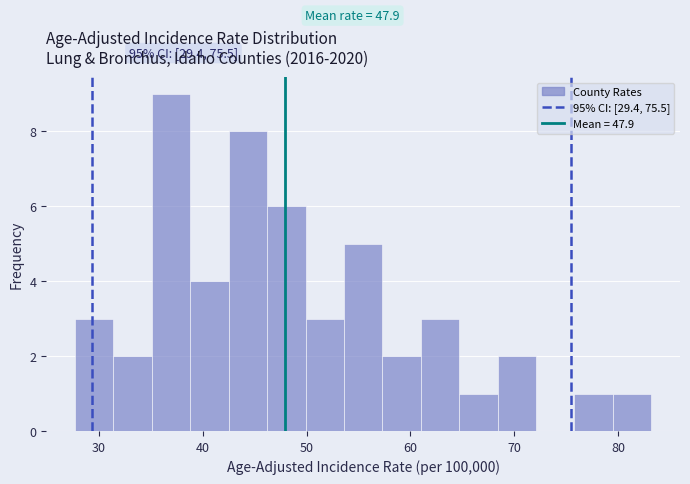

Read against the x-axis, roughly where is the centre of the tallest bar?

37